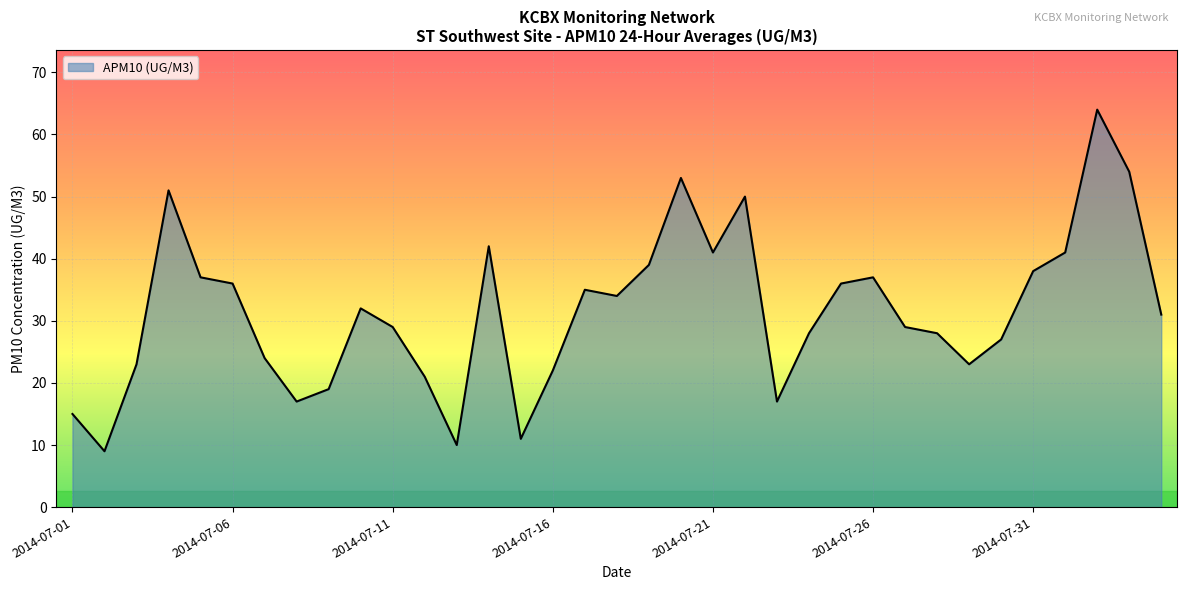

What is the smallest value displayed?

9